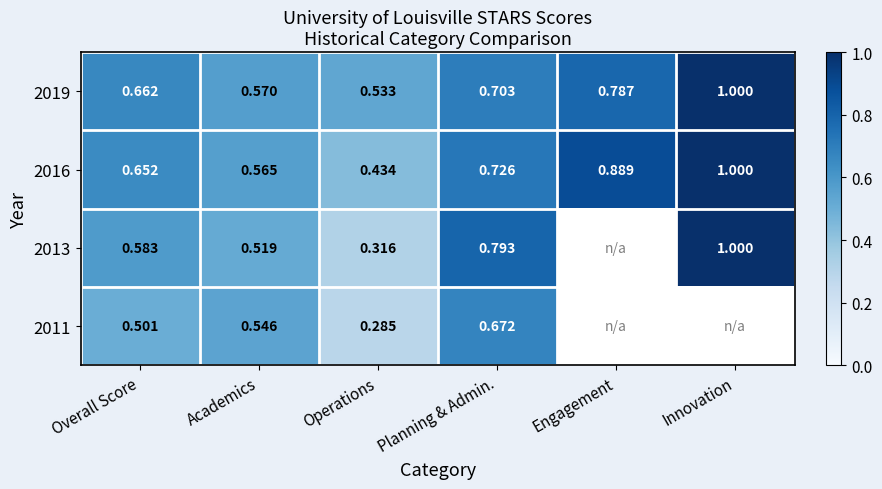

Which category has the highest value in the 2016 series?

Innovation